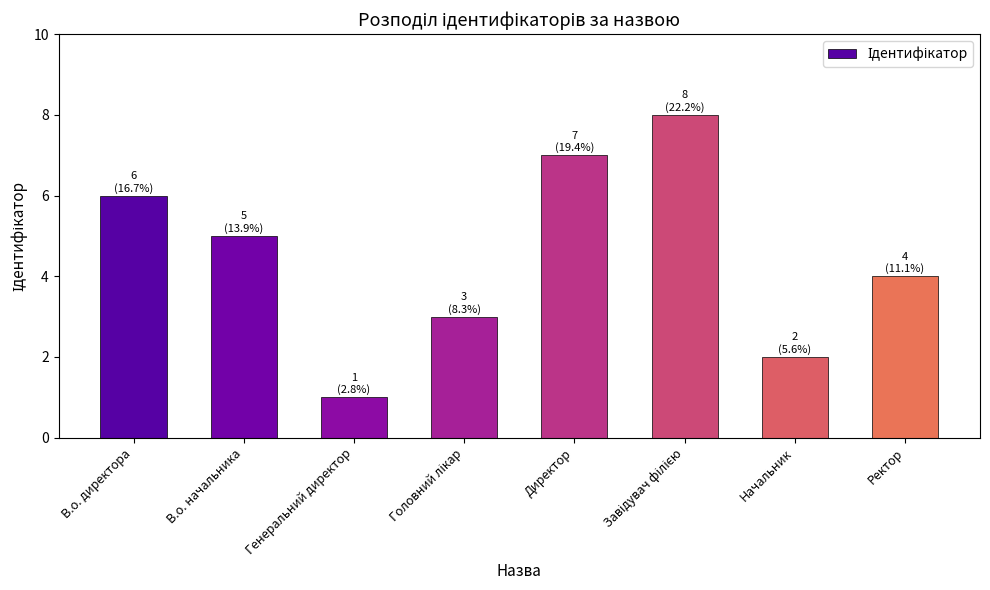

What is the change in value from Генеральний директор to Директор?

+6